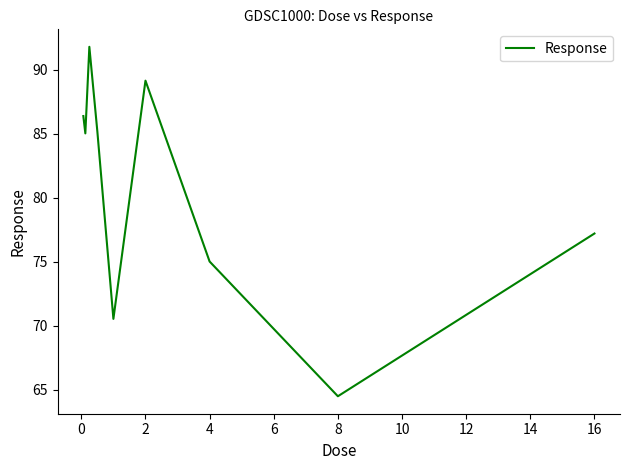

What is the minimum value shown in the chart?

64.5